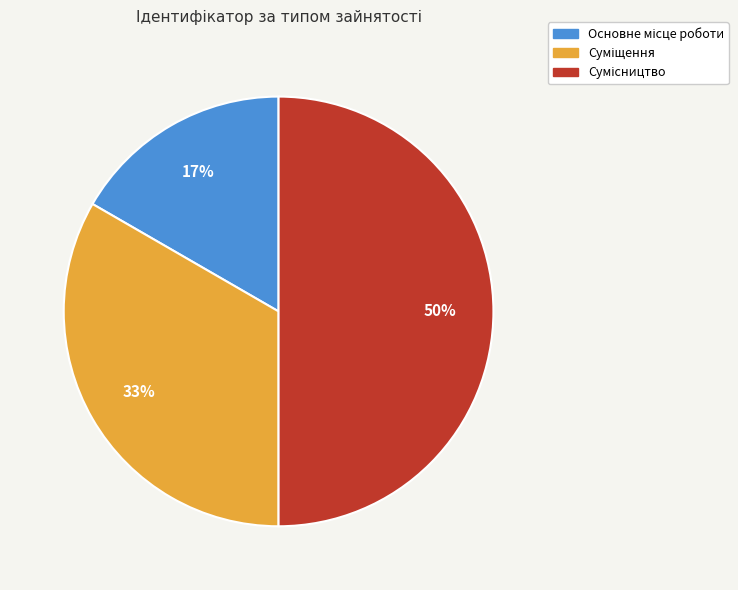

To the nearest percent, what is the average slice percentage?

33%